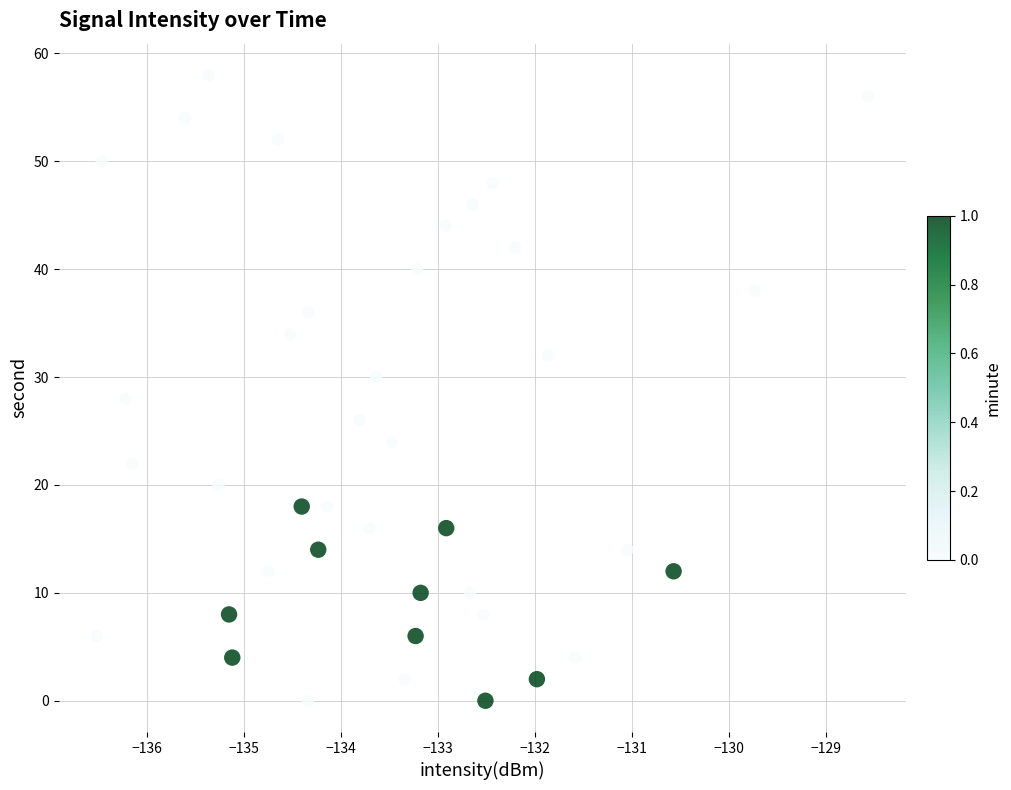

What is the range of Y values (max minus min)?

58